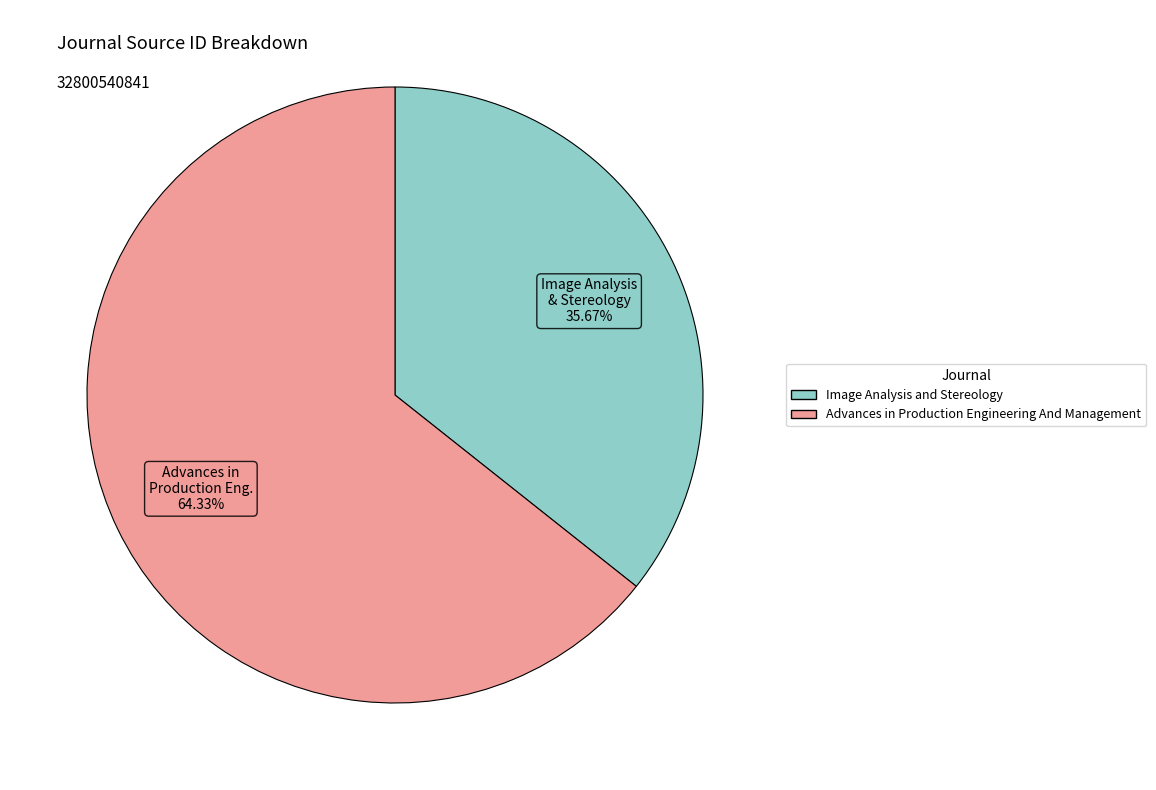

Which category accounts for the majority?

Advances in Production Engineering And Management